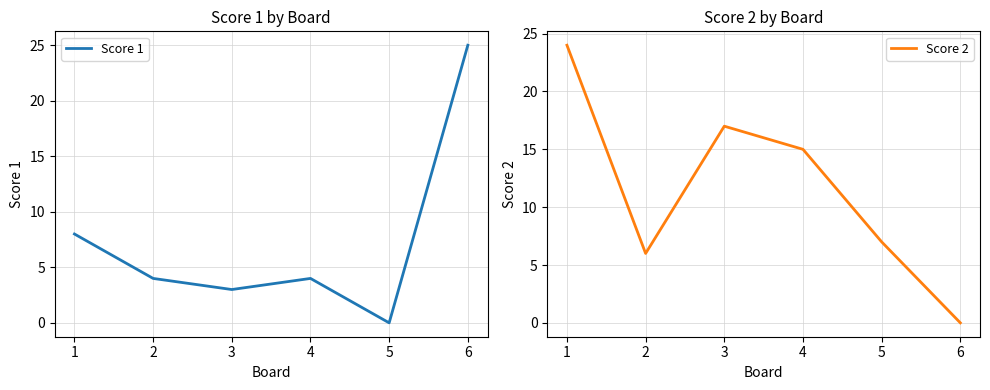

Rank the series by their maximum value, from lowest to highest.

Score 2, Score 1